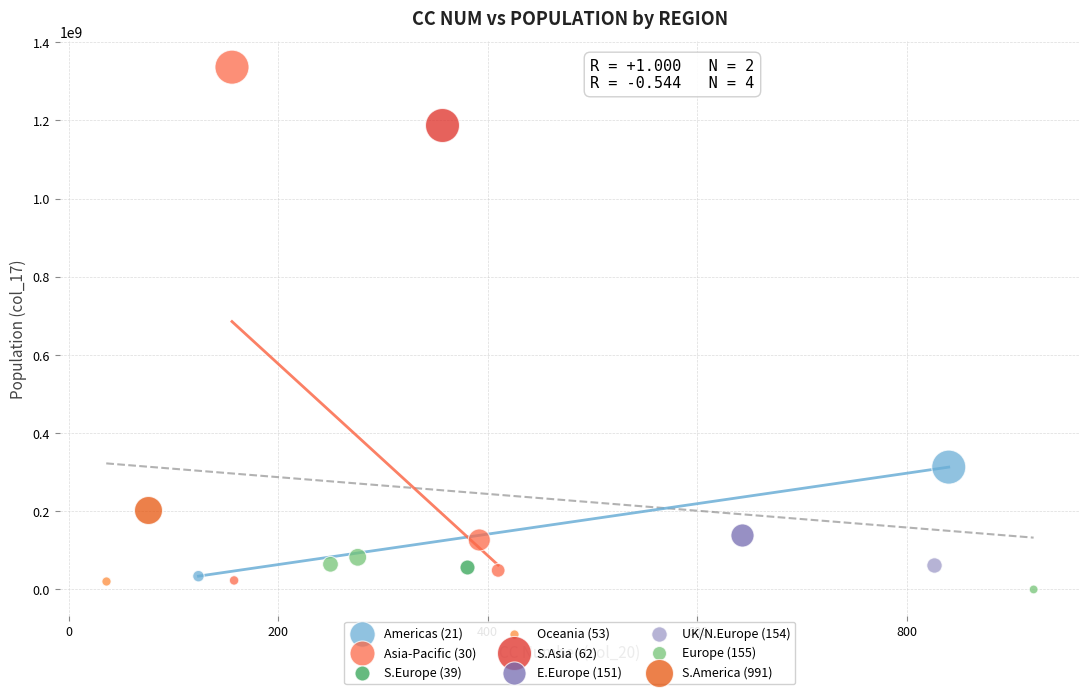

What are all the series names shown in the legend?

Americas (21), Asia-Pacific (30), S.Europe (39), Oceania (53), S.Asia (62), E.Europe (151), UK/N.Europe (154), Europe (155), S.America (991)